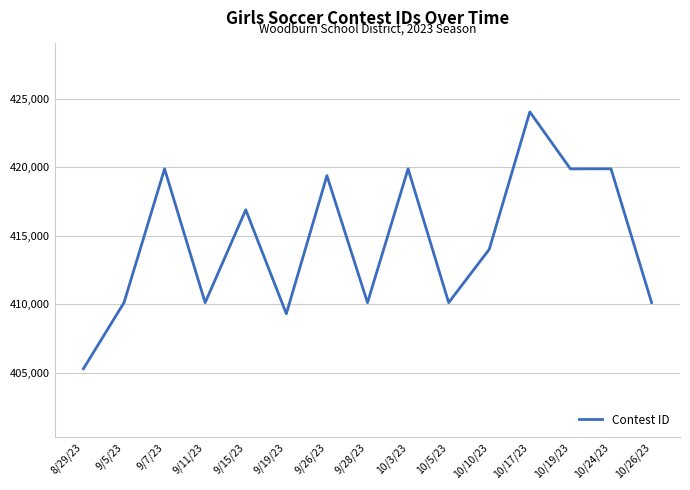

The value at 10/26/23 is 113883. True or false?

False